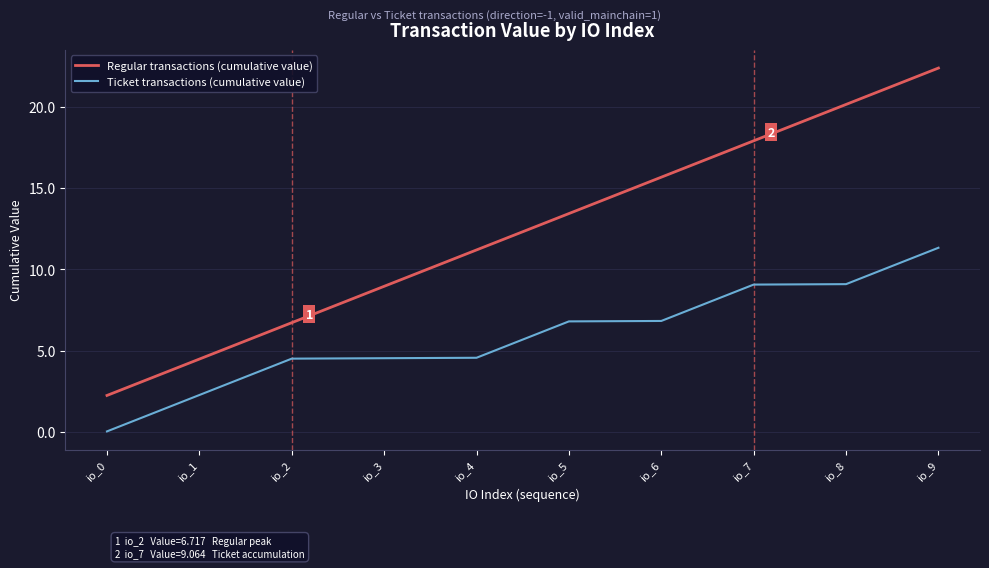

What are all the series names shown in the legend?

Regular transactions (cumulative value), Ticket transactions (cumulative value)